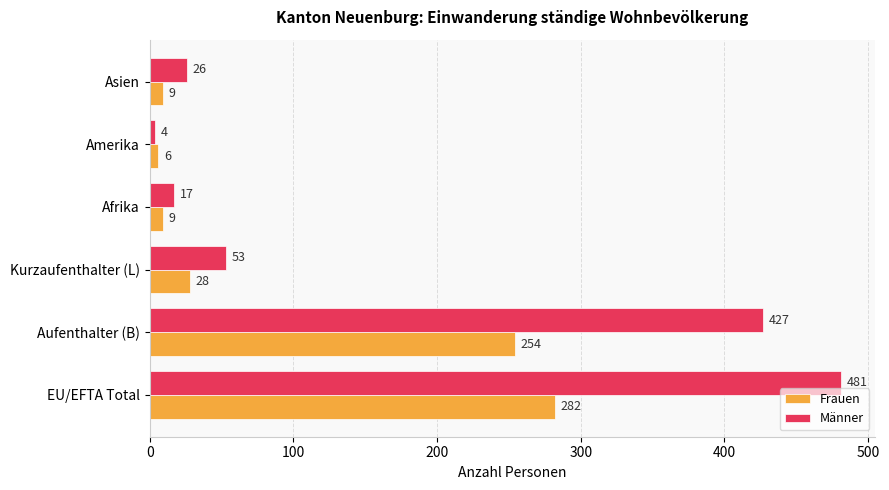

What is the maximum value shown in the chart?

481